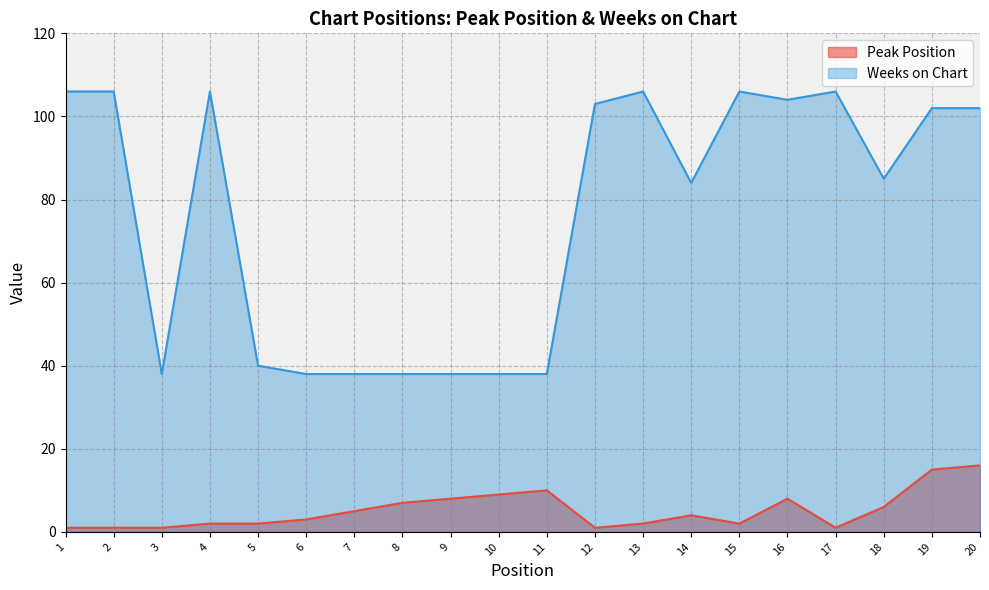

Reading left to right, what are all the values shown in this chart?

Peak Position: 1=1	2=1	3=1	4=2	5=2	6=3	7=5	8=7	9=8	10=9	11=10	12=1	13=2	14=4	15=2	16=8	17=1	18=6	19=15	20=16
Weeks on Chart: 1=106	2=106	3=38	4=106	5=40	6=38	7=38	8=38	9=38	10=38	11=38	12=103	13=106	14=84	15=106	16=104	17=106	18=85	19=102	20=102